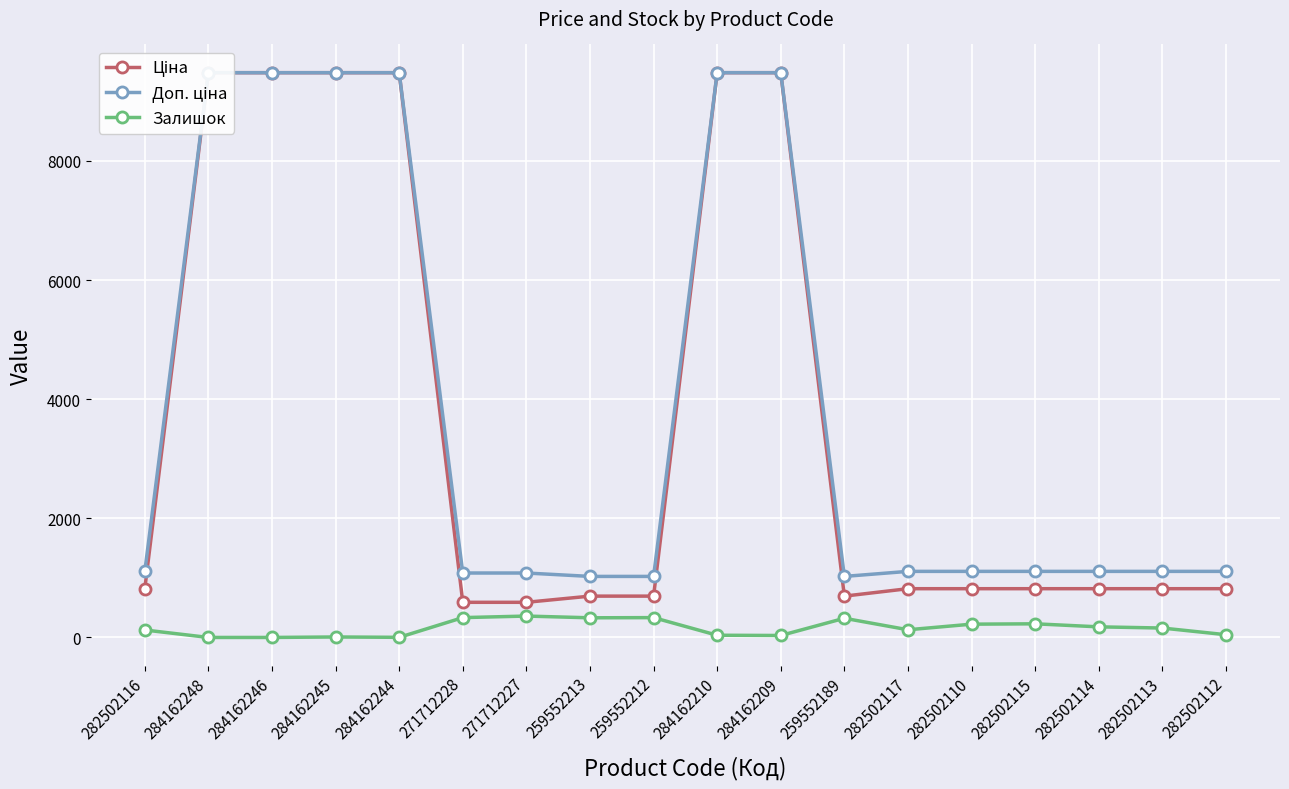

How many data points does each series have?

18